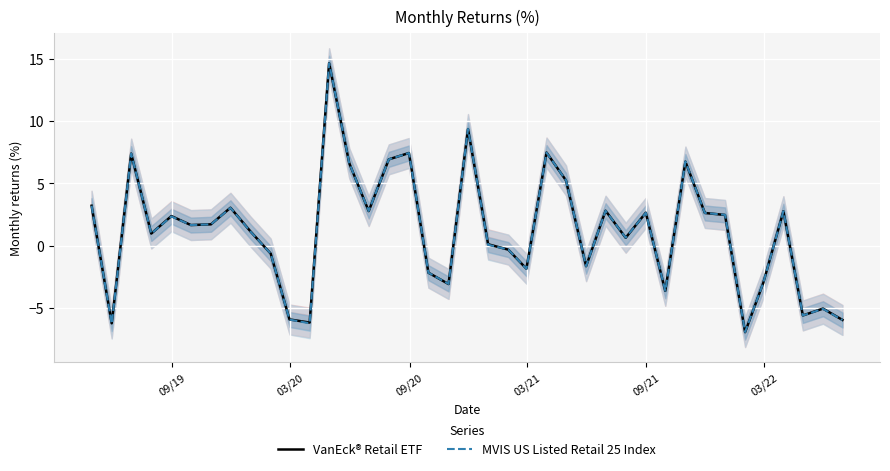

At how many categories does at least one series exceed 10?

1